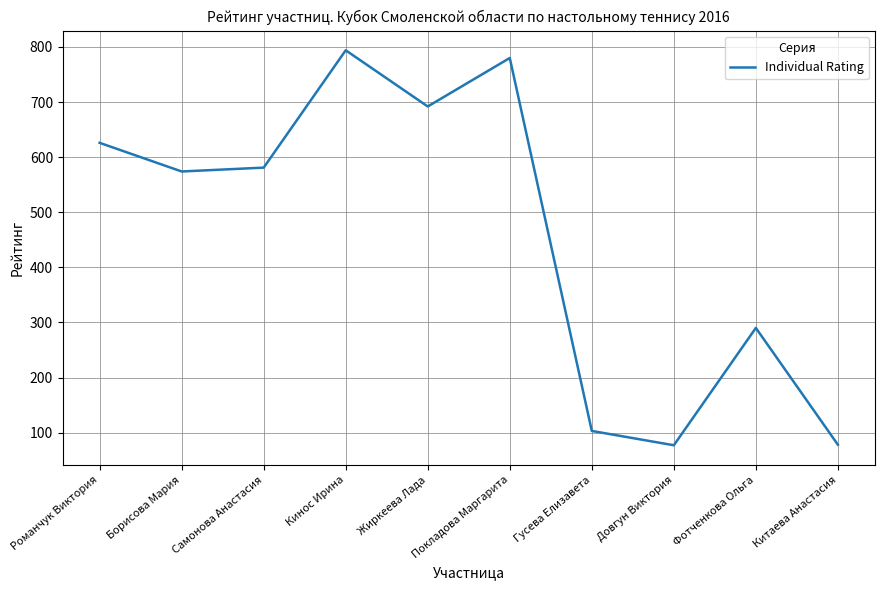

What is the smallest value displayed?

77